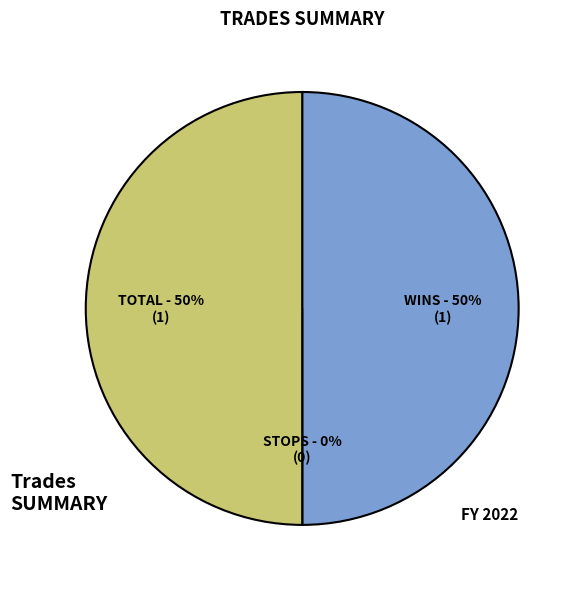

How many segments does this pie chart have?

3